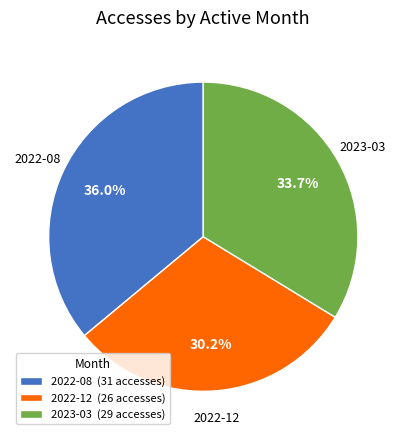

Does 2022-08 account for over 50% of the chart?

No